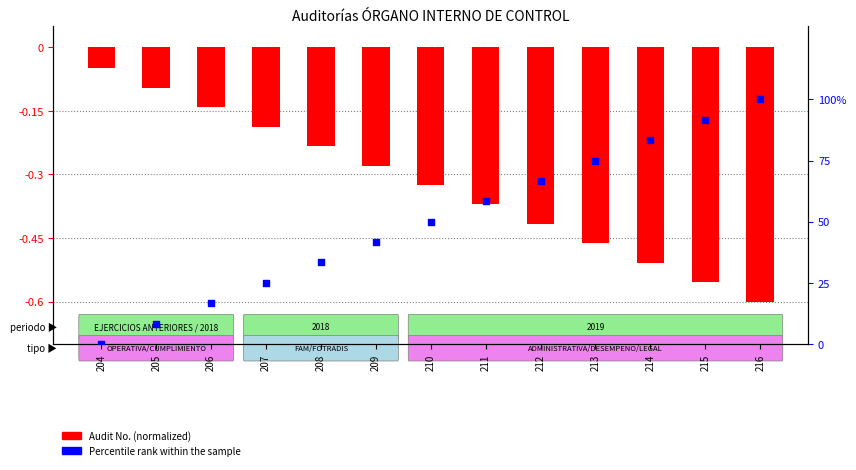

Which series has the largest Y range (max minus min)?

Percentile rank within sample